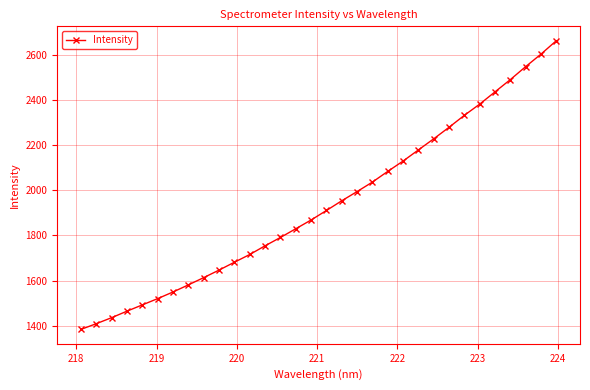

How many data points does each series have?

32